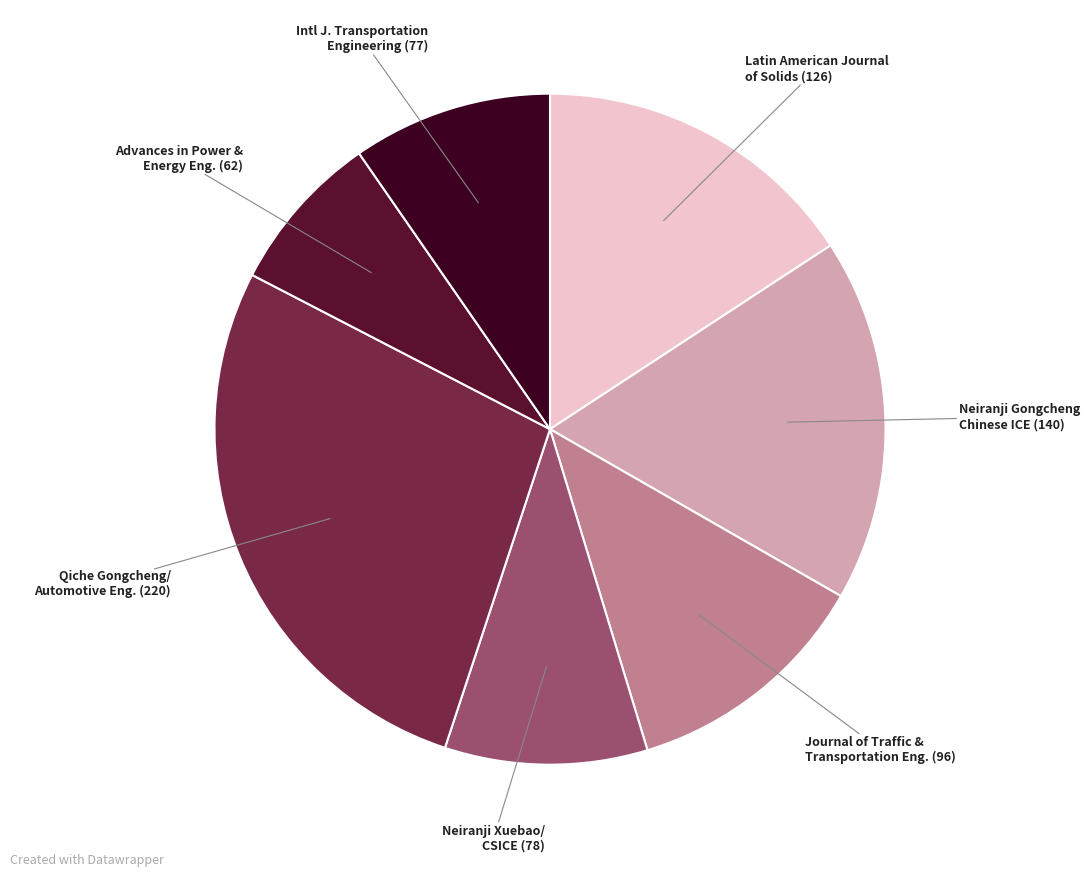

How many slices are in this pie chart?

7